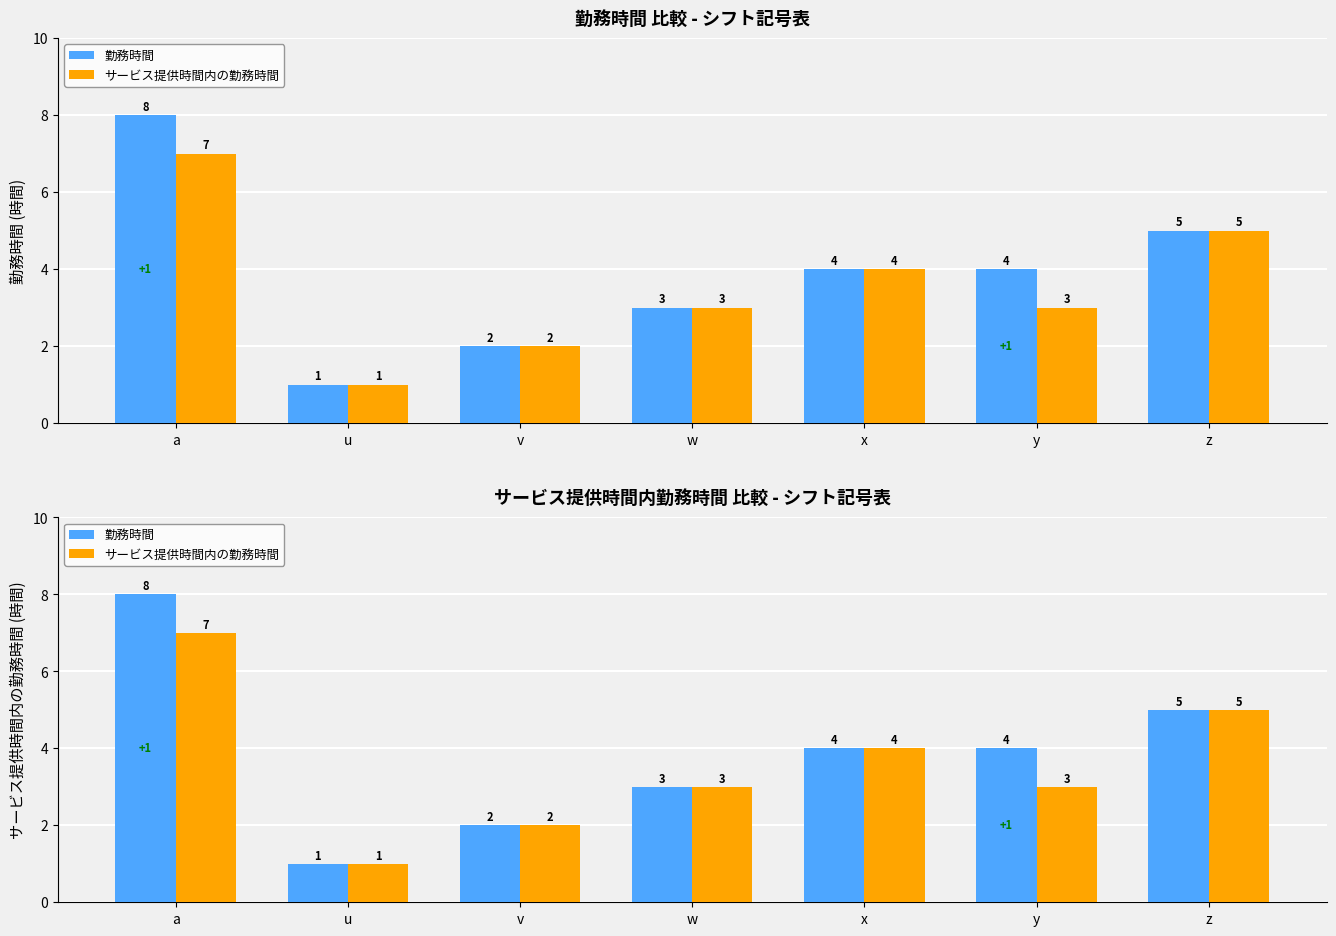

At which label does サービス提供時間内の勤務時間 reach its minimum?

u